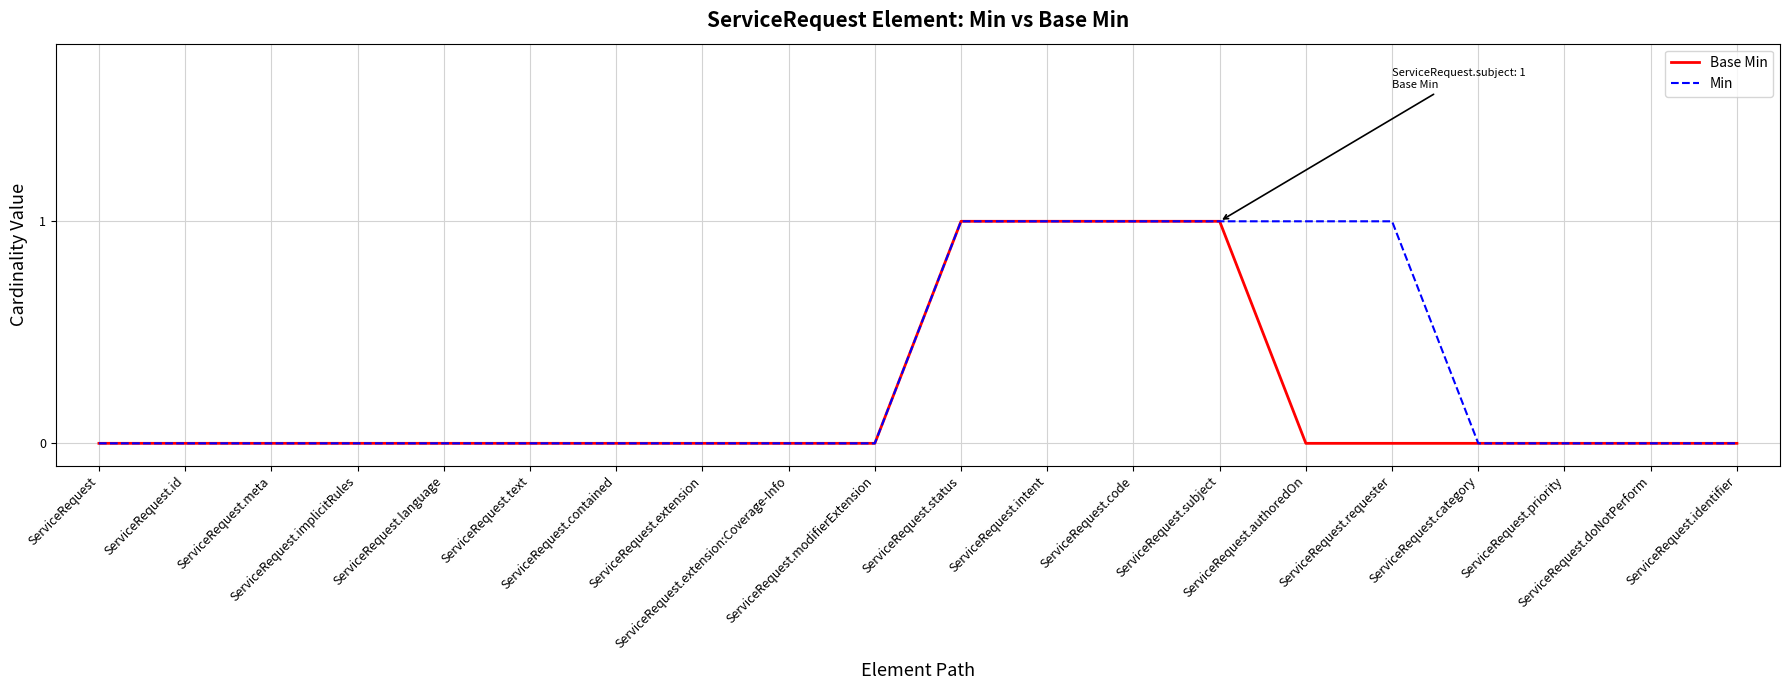

List the series in order of their overall mean, lowest first.

Base Min, Min